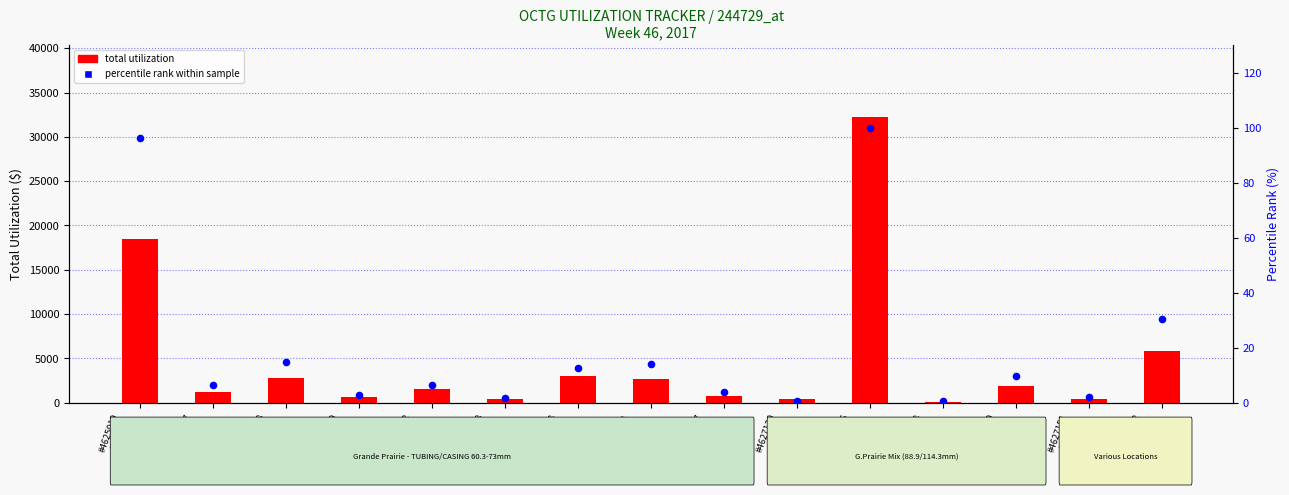

Is the value of percentile rank within sample at #4625017
TUBING
60.3mm greater than the value of total utilization at #4627131
TUBING
60.3mm?

No